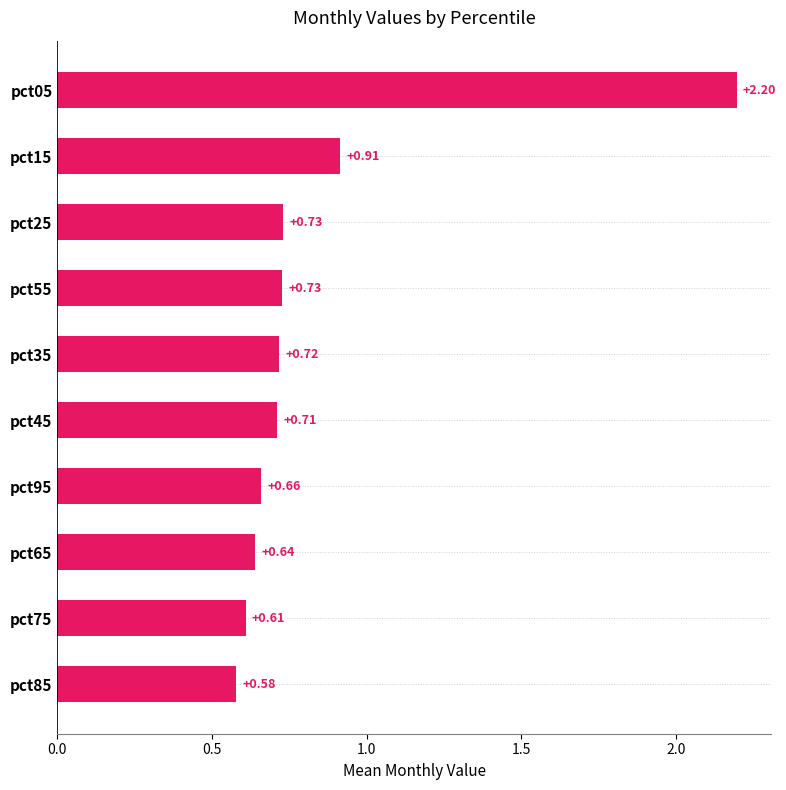

What is the sum of all values?

8.5